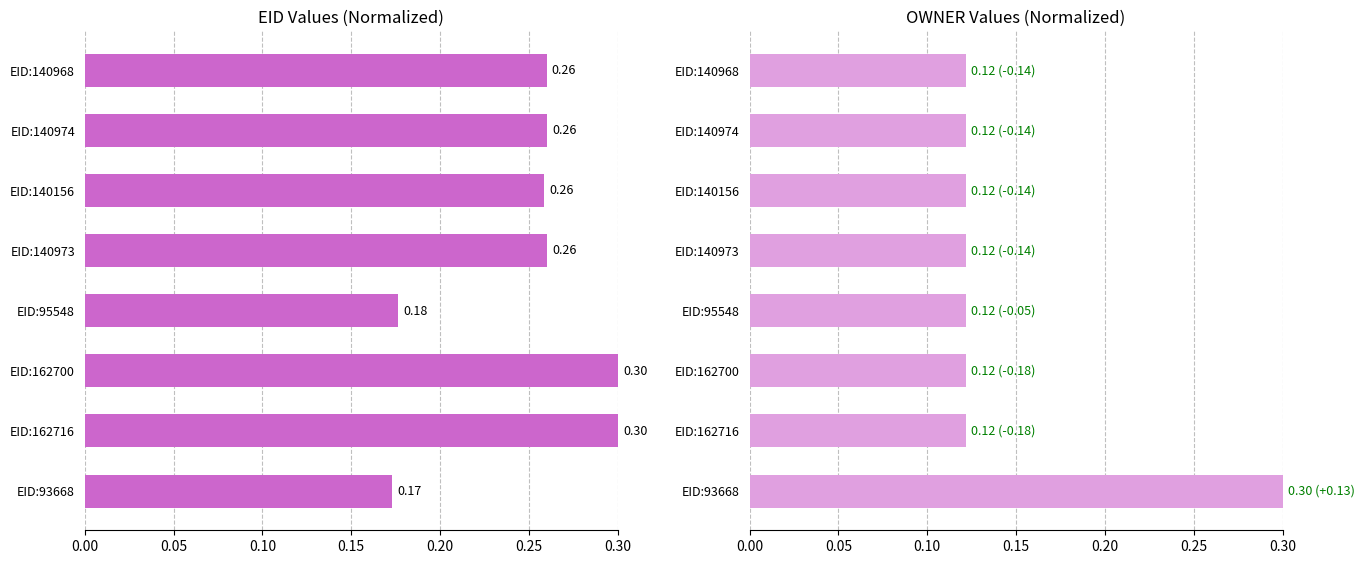

Reading left to right, list all the values displayed in this chart.

EID (normalized): 0.3	0.3	0.3	0.3	0.2	0.3	0.3	0.2
OWNER (normalized): 0.1	0.1	0.1	0.1	0.1	0.1	0.1	0.3